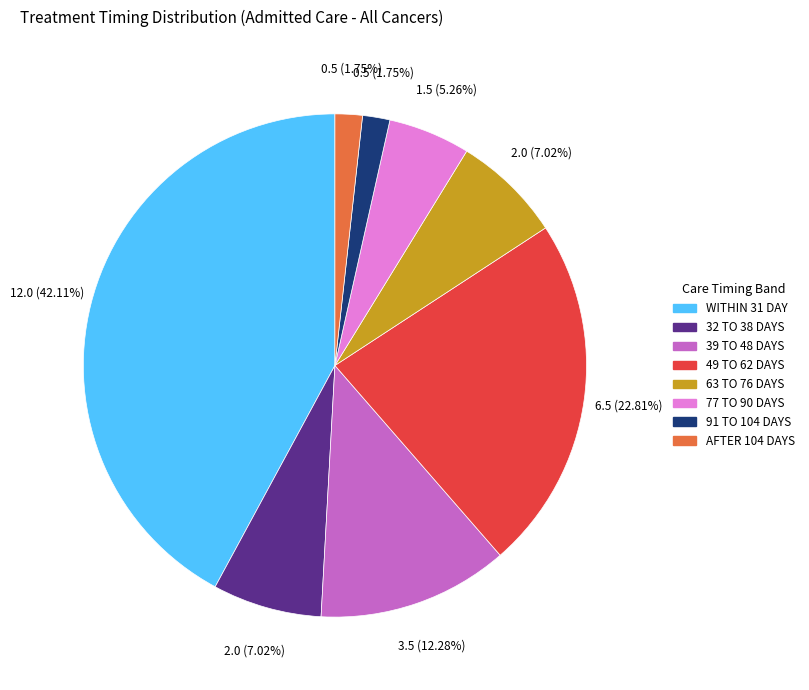

The 32 TO 38 DAYS slice represents 7% of the pie. True or false?

True